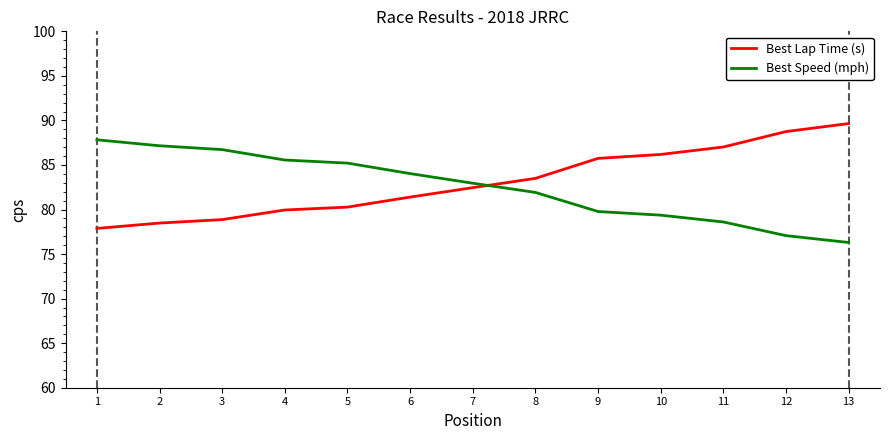

What is the sum of all Best Lap Time (s) values?

1080.1